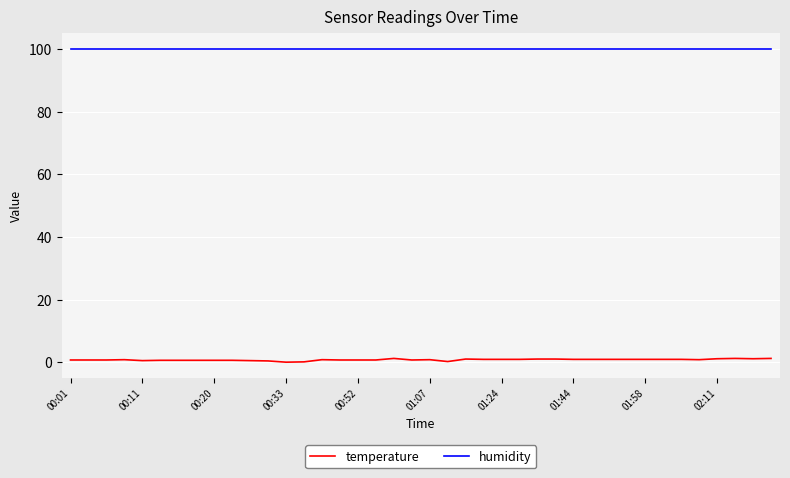

How many categories are shown in the chart?

40